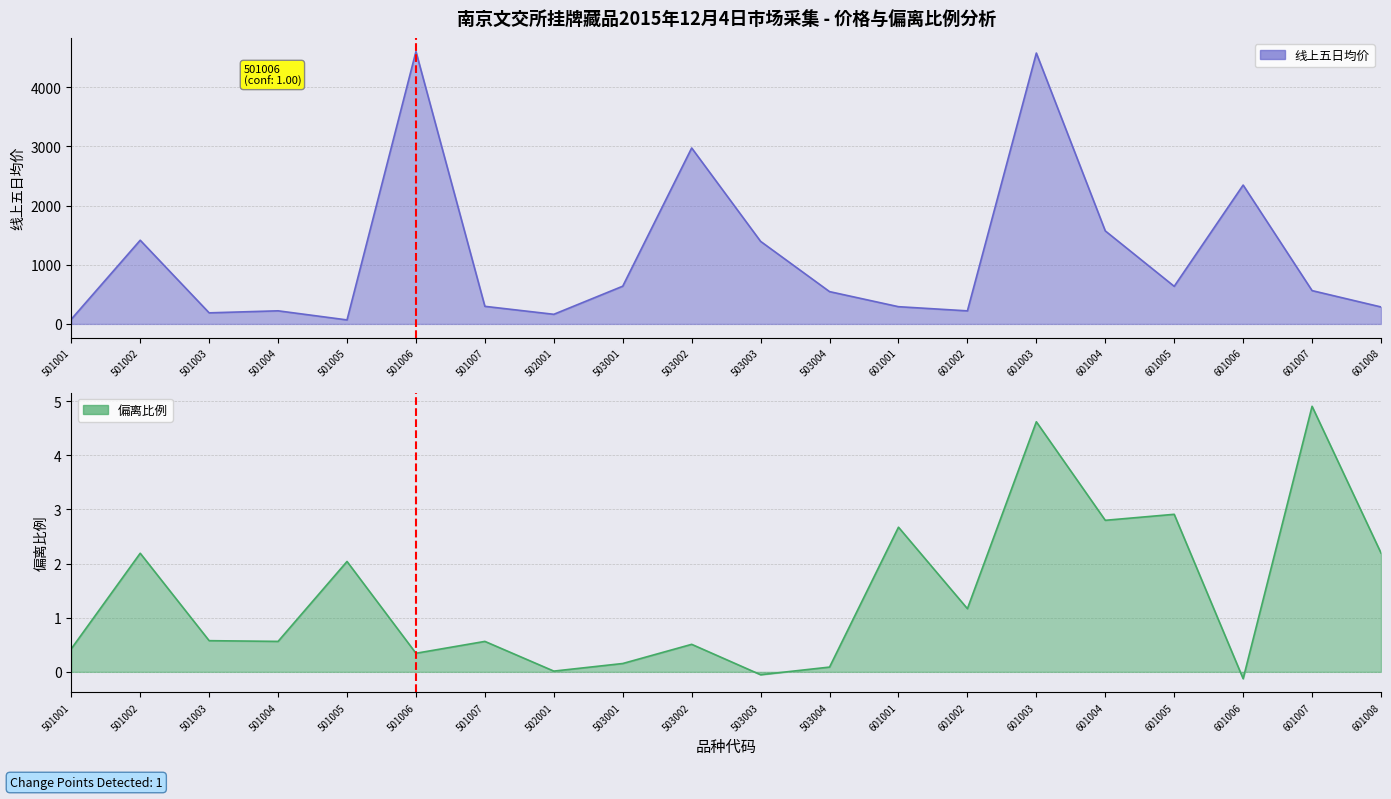

Reading right to left, transcribe all the data shown in this chart.

线上五日均价: 601008=286.5	601007=562.8	601006=2346.3	601005=635.2	601004=1571.9	601003=4576.9	601002=220.6	601001=291.1	503004=545.8	503003=1394.8	503002=2973.0	503001=637.5	502001=162.5	501007=297.2	501006=4603.0	501005=67.5	501004=221.4	501003=187.1	501002=1414.1	501001=79.1
偏离比例: 601008=2.2	601007=4.9	601006=-0.1	601005=2.9	601004=2.8	601003=4.6	601002=1.2	601001=2.7	503004=0.1	503003=-0.1	503002=0.5	503001=0.2	502001=0.0	501007=0.6	501006=0.3	501005=2.0	501004=0.6	501003=0.6	501002=2.2	501001=0.4